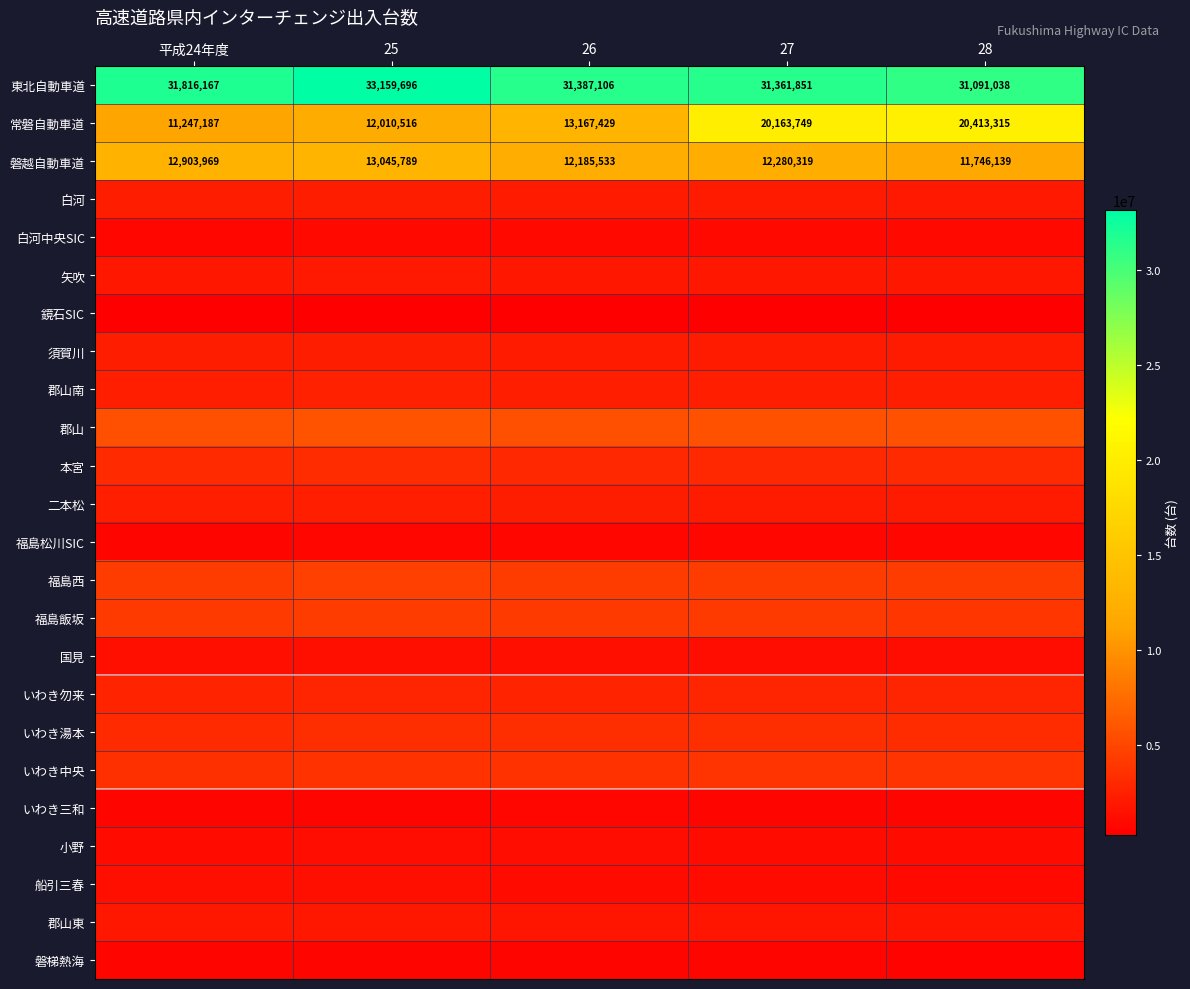

What is the highest value of the 東北自動車道 series?

33159696